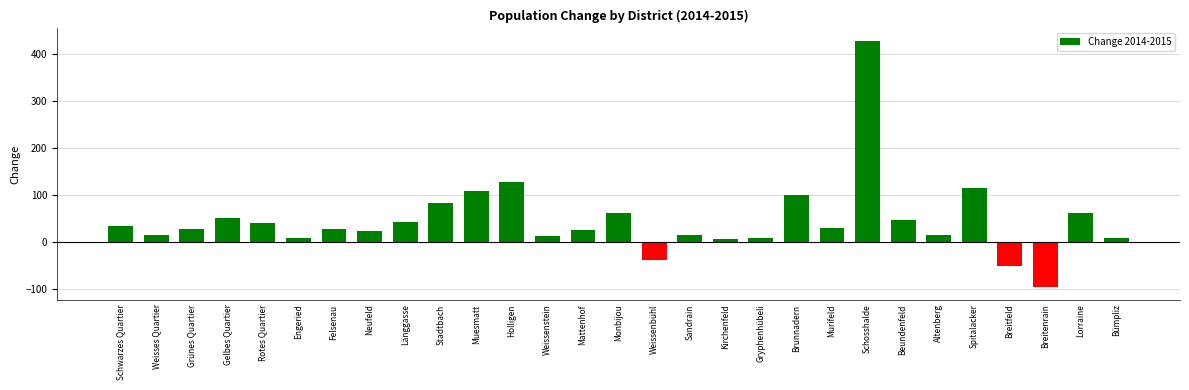

Where is the data nearest to the value 165?

Holligen